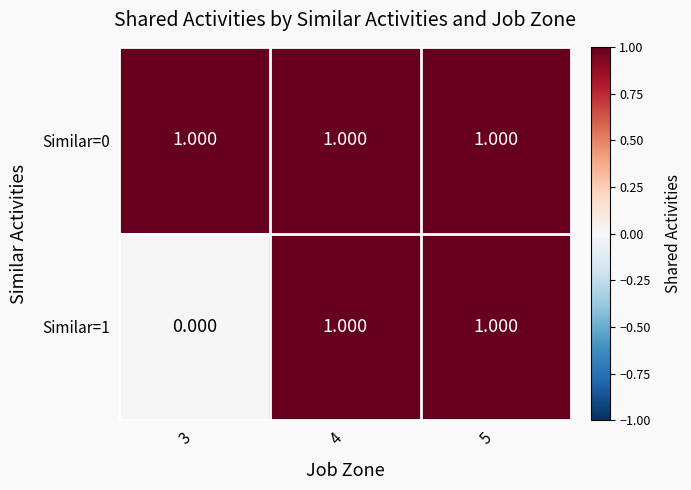

How many distinct data groups are displayed?

2